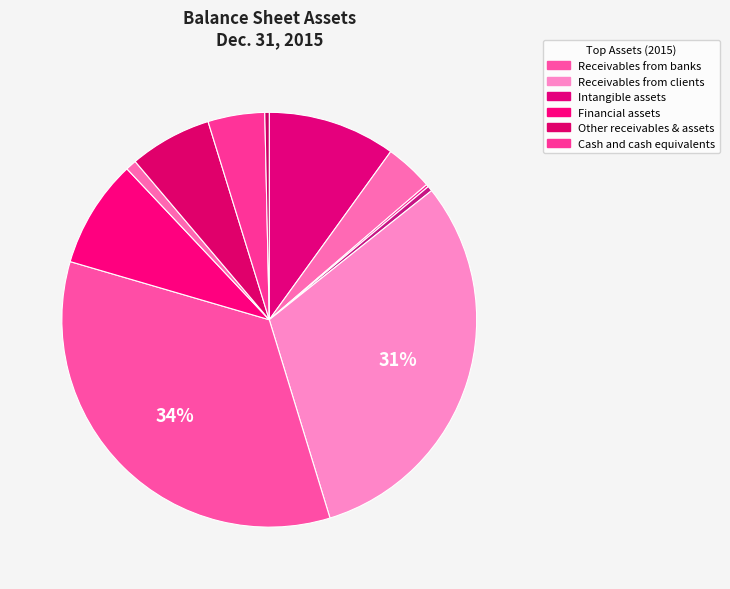

Does any single category account for the majority?

No